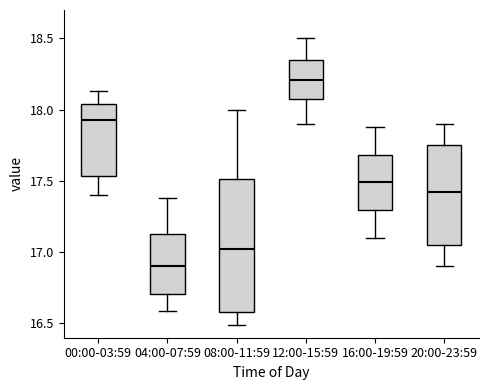

Reading left to right, transcribe this box plot: for each box, give where its median line is, the range the box spans, and where its two whiskers end, as read against the y-axis. The values are not printed on the chart, so give them approximately, as read against the axis.

00:00-03:59: median 17.95, box 17.55 to 18.05, whiskers 17.40 to 18.15
04:00-07:59: median 16.90, box 16.70 to 17.15, whiskers 16.60 to 17.40
08:00-11:59: median 17.05, box 16.60 to 17.50, whiskers 16.50 to 18.00
12:00-15:59: median 18.20, box 18.10 to 18.35, whiskers 17.90 to 18.50
16:00-19:59: median 17.50, box 17.30 to 17.70, whiskers 17.10 to 17.90
20:00-23:59: median 17.45, box 17.05 to 17.75, whiskers 16.90 to 17.90